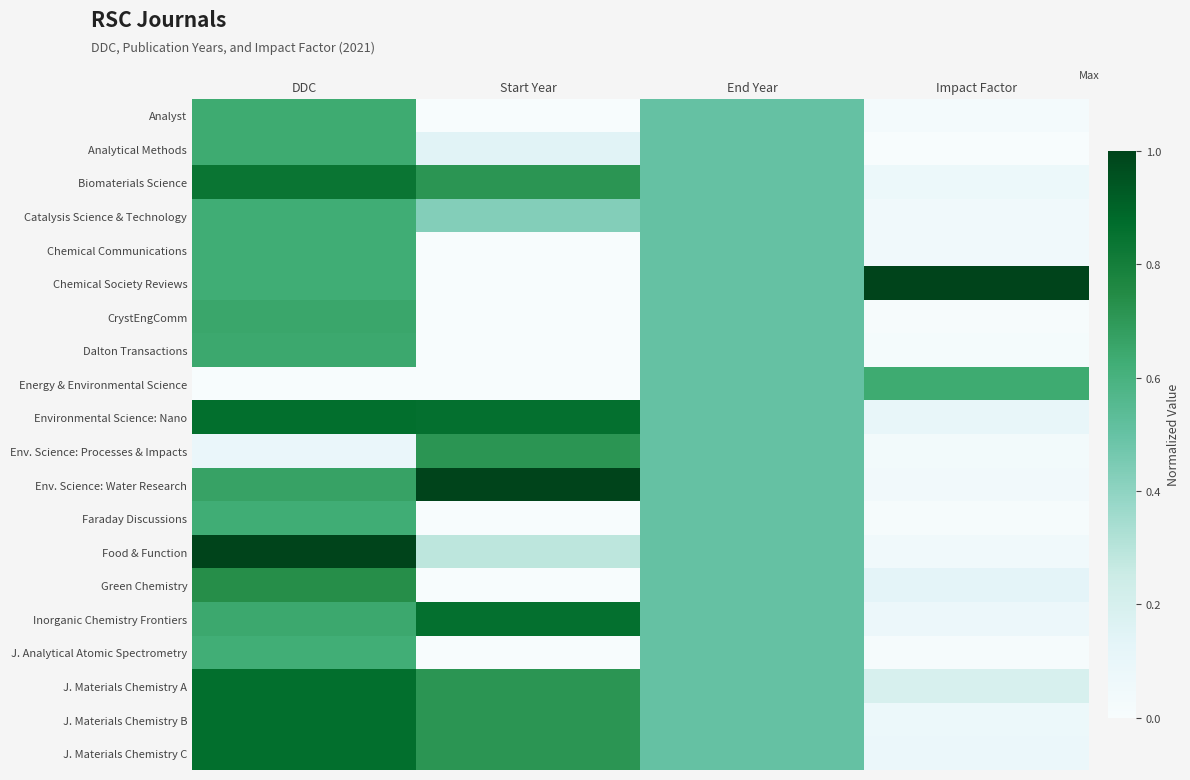

Reading left to right, transcribe all the data shown in this chart.

Analyst: DDC=0.6	Start Year=0.0	End Year=0.5	Impact Factor=0.0
Analytical Methods: DDC=0.6	Start Year=0.1	End Year=0.5	Impact Factor=0.0
Biomaterials Science: DDC=0.8	Start Year=0.7	End Year=0.5	Impact Factor=0.1
Catalysis Science & Technology: DDC=0.6	Start Year=0.4	End Year=0.5	Impact Factor=0.0
Chemical Communications: DDC=0.6	Start Year=0.0	End Year=0.5	Impact Factor=0.0
Chemical Society Reviews: DDC=0.6	Start Year=0.0	End Year=0.5	Impact Factor=1.0
CrystEngComm: DDC=0.6	Start Year=0.0	End Year=0.5	Impact Factor=0.0
Dalton Transactions: DDC=0.6	Start Year=0.0	End Year=0.5	Impact Factor=0.0
Energy & Environmental Science: DDC=0.0	Start Year=0.0	End Year=0.5	Impact Factor=0.6
Environmental Science: Nano: DDC=0.9	Start Year=0.9	End Year=0.5	Impact Factor=0.1
Env. Science: Processes & Impacts: DDC=0.1	Start Year=0.7	End Year=0.5	Impact Factor=0.0
Env. Science: Water Research: DDC=0.7	Start Year=1.0	End Year=0.5	Impact Factor=0.0
Faraday Discussions: DDC=0.6	Start Year=0.0	End Year=0.5	Impact Factor=0.0
Food & Function: DDC=1.0	Start Year=0.3	End Year=0.5	Impact Factor=0.0
Green Chemistry: DDC=0.7	Start Year=0.0	End Year=0.5	Impact Factor=0.1
Inorganic Chemistry Frontiers: DDC=0.6	Start Year=0.9	End Year=0.5	Impact Factor=0.1
J. Analytical Atomic Spectrometry: DDC=0.6	Start Year=0.0	End Year=0.5	Impact Factor=0.0
J. Materials Chemistry A: DDC=0.9	Start Year=0.7	End Year=0.5	Impact Factor=0.2
J. Materials Chemistry B: DDC=0.9	Start Year=0.7	End Year=0.5	Impact Factor=0.1
J. Materials Chemistry C: DDC=0.9	Start Year=0.7	End Year=0.5	Impact Factor=0.1